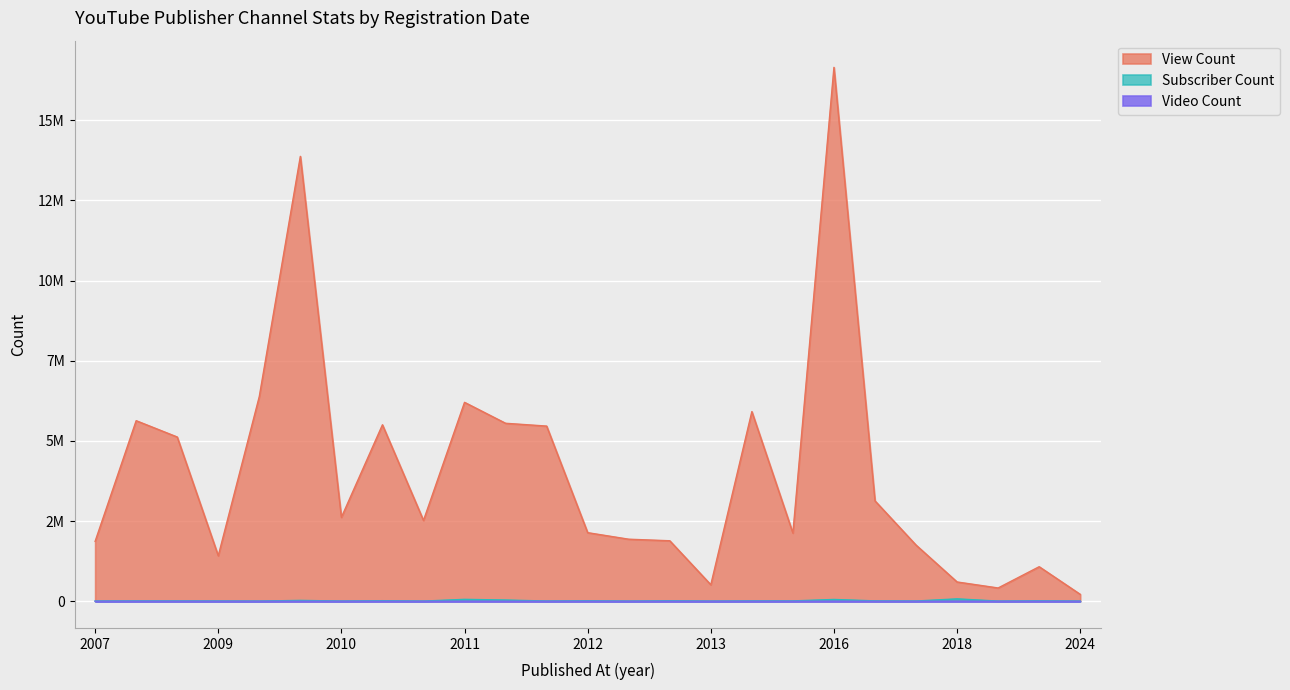

What are all the series names shown in the legend?

View Count, Subscriber Count, Video Count